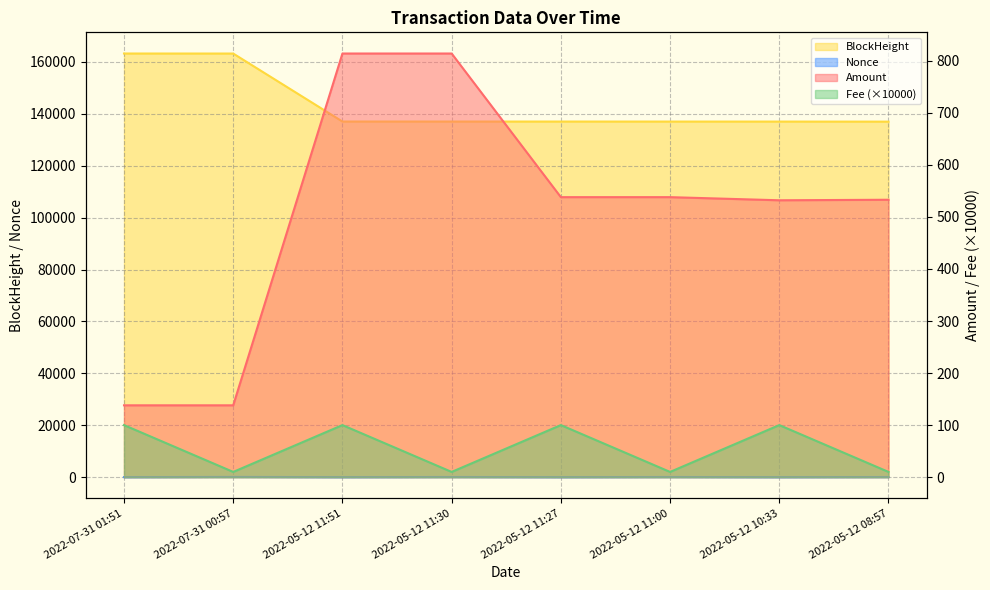

At which category does Fee reach its first local peak?

2022-05-12 11:51